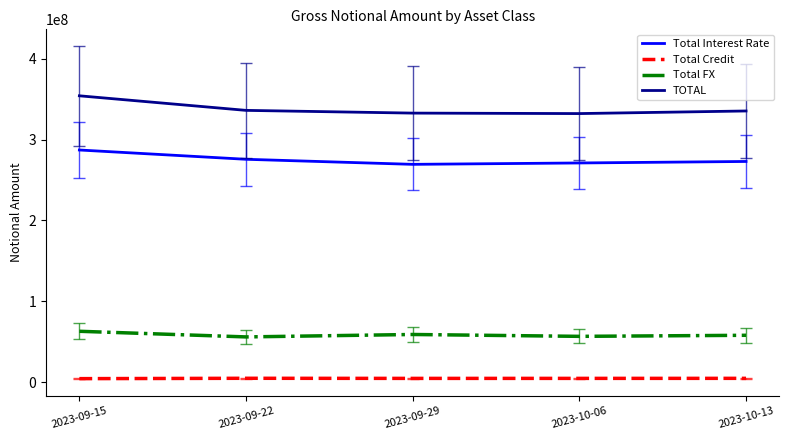

Which series has the largest total across all categories?

TOTAL